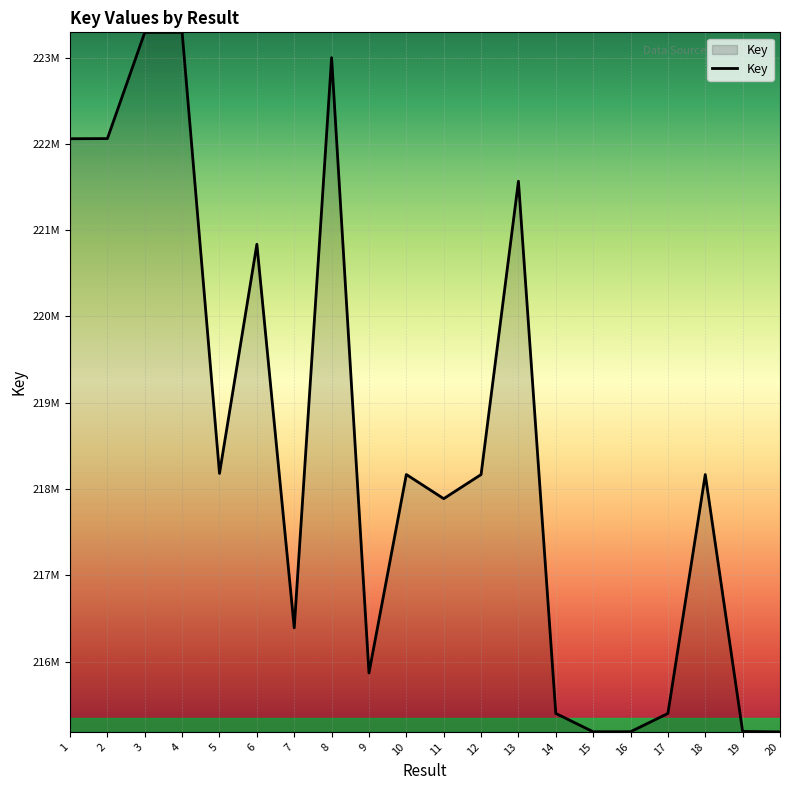

What is the difference between the maximum and minimum values?

8106788